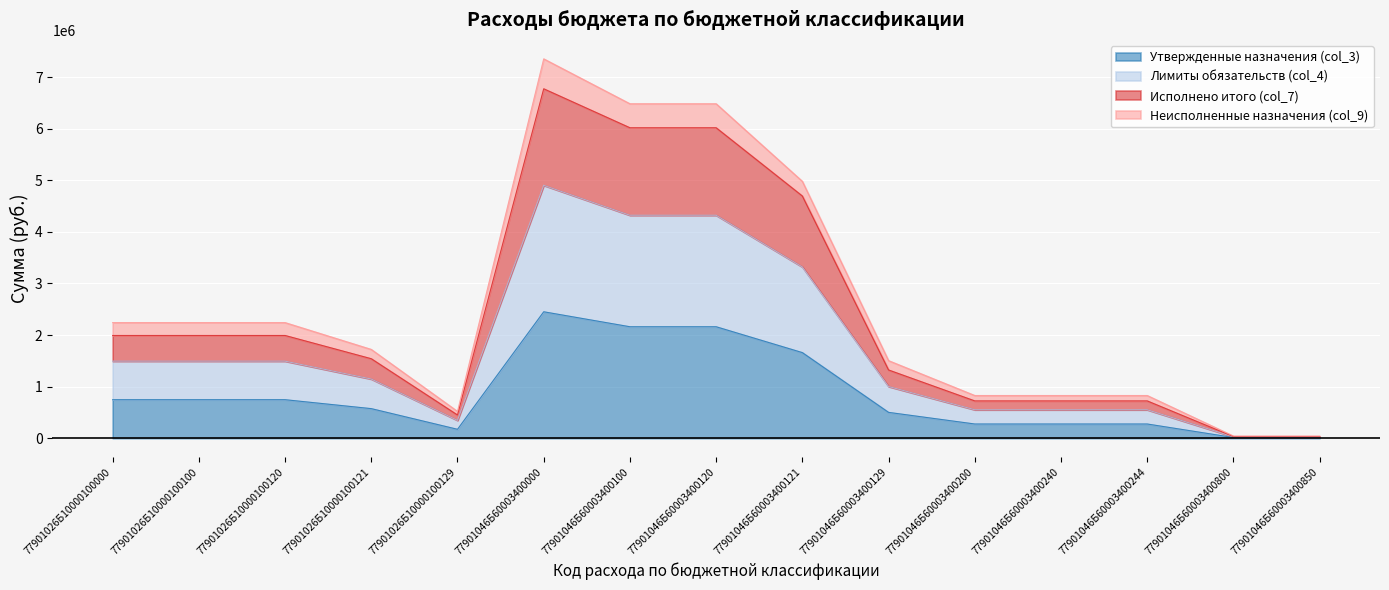

What is the smallest value displayed?

14000.0